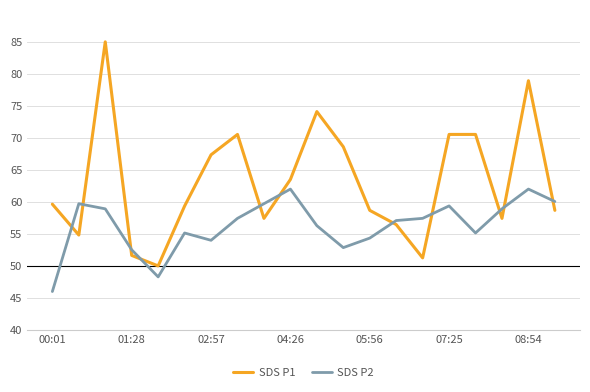

List the series in order of their overall mean, lowest first.

SDS P2, SDS P1